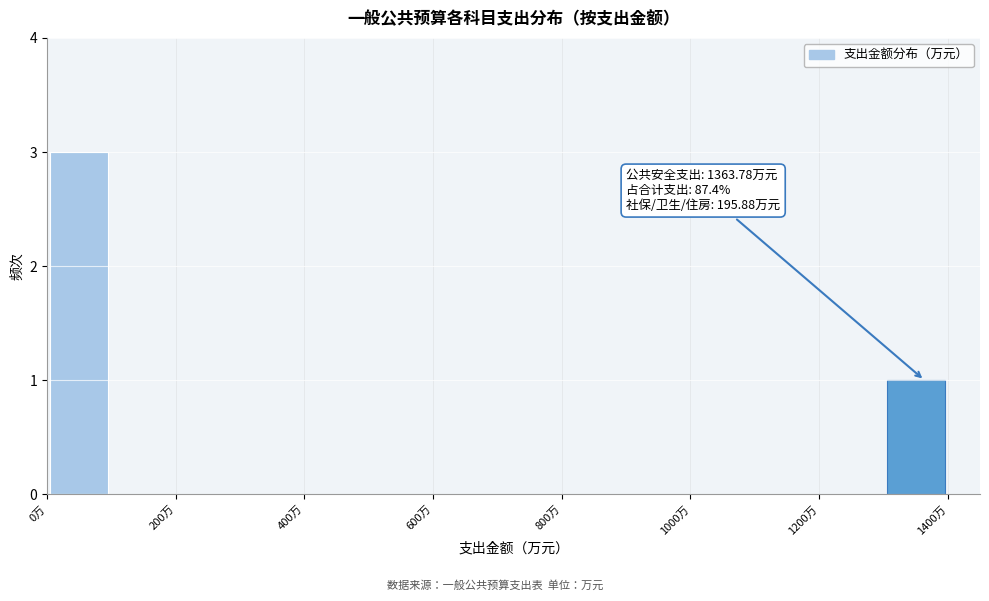

Which range on the x-axis has the tallest bar?

0 to 100